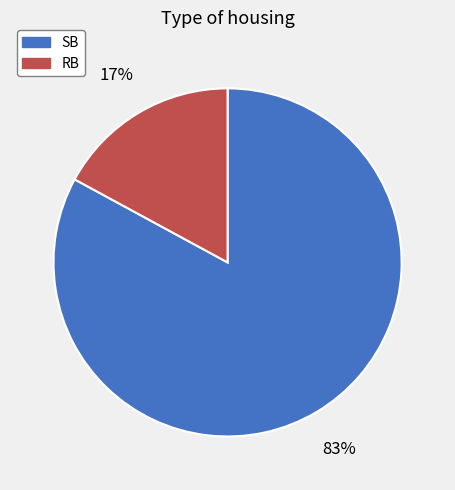

What is the largest slice in the pie chart?

SB